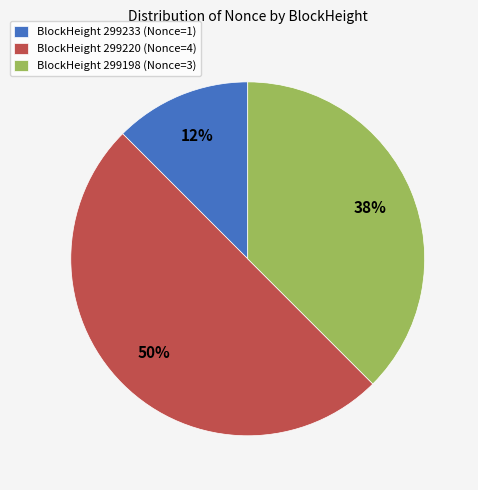

Do BlockHeight 299198 (Nonce=3) and BlockHeight 299220 (Nonce=4) together represent more than half of the pie?

Yes